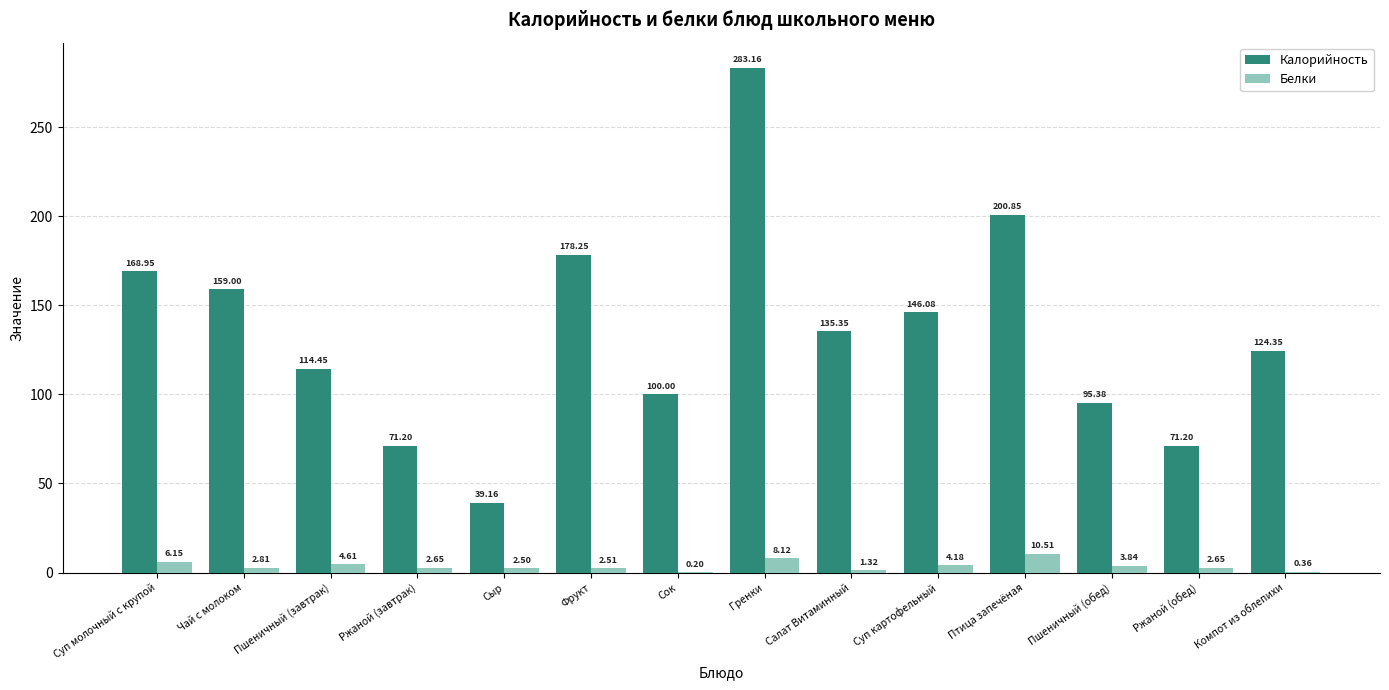

Which series has the largest total across all categories?

Калорийность